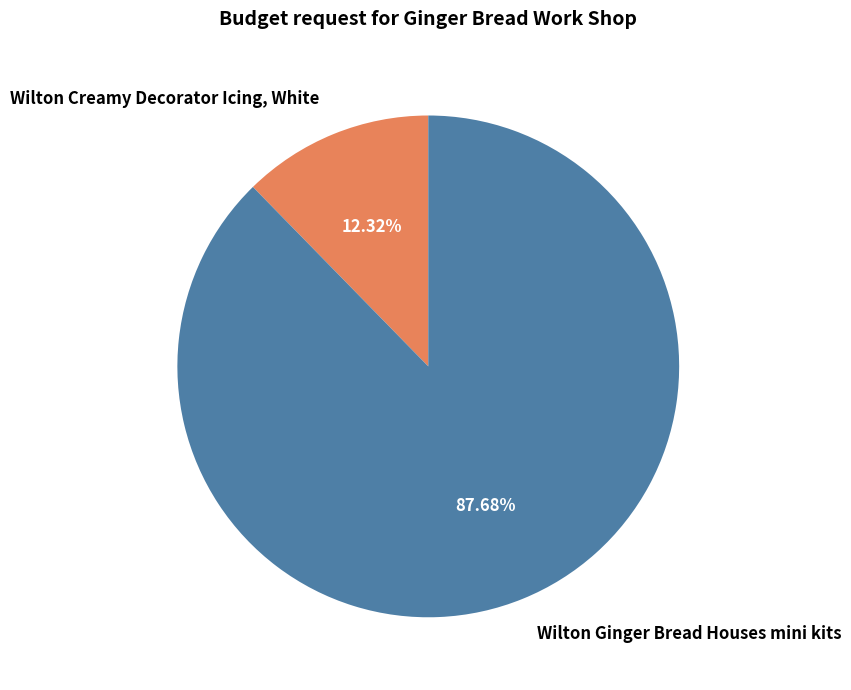

Which category has the biggest portion of the pie?

Wilton Ginger Bread Houses mini kits